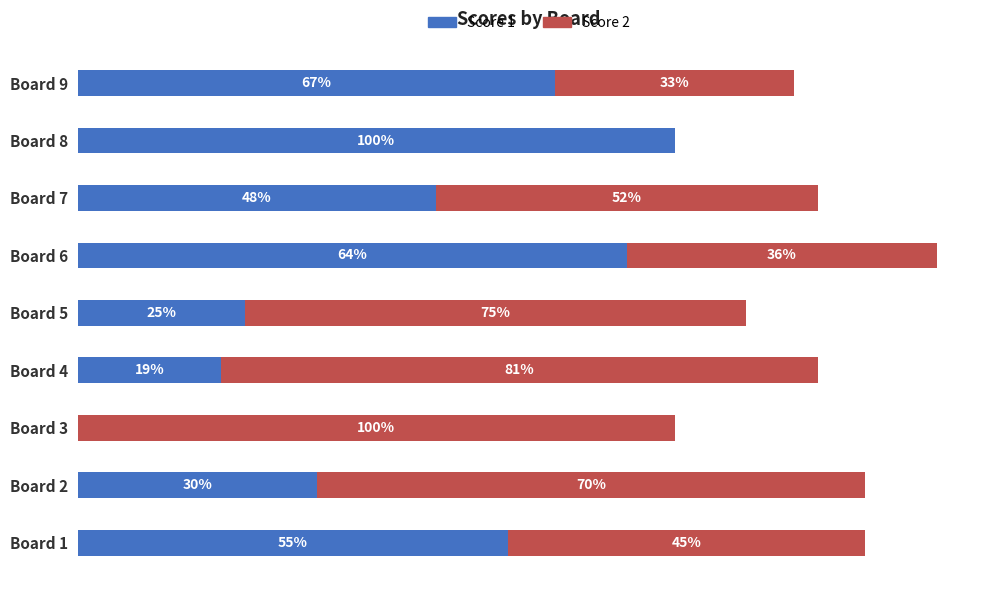

What are all the series names shown in the legend?

Score 1, Score 2